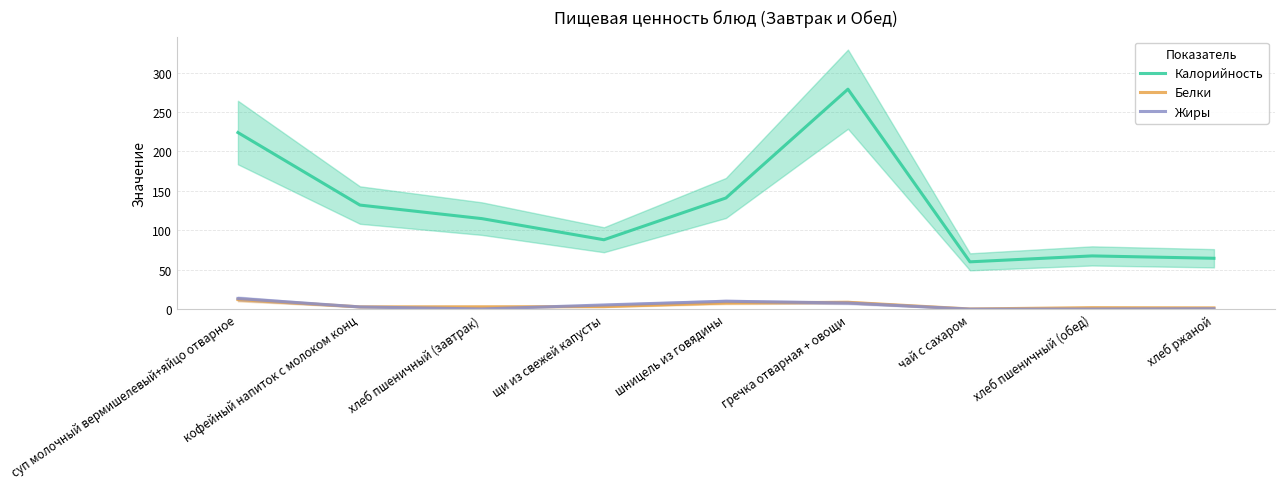

The value of Калорийность at шницель из говядины is 141.0. True or false?

True